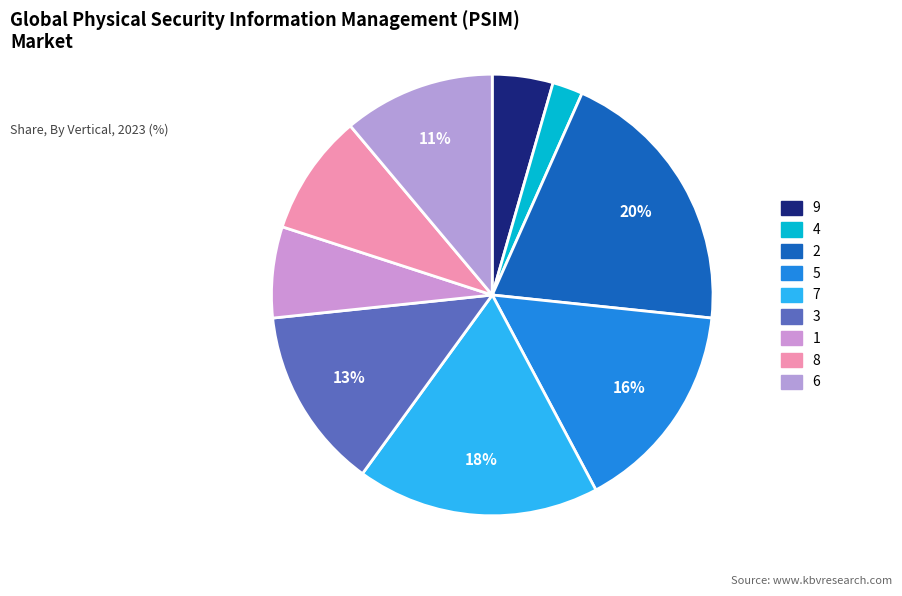

Does 9 represent more than half of the total?

No